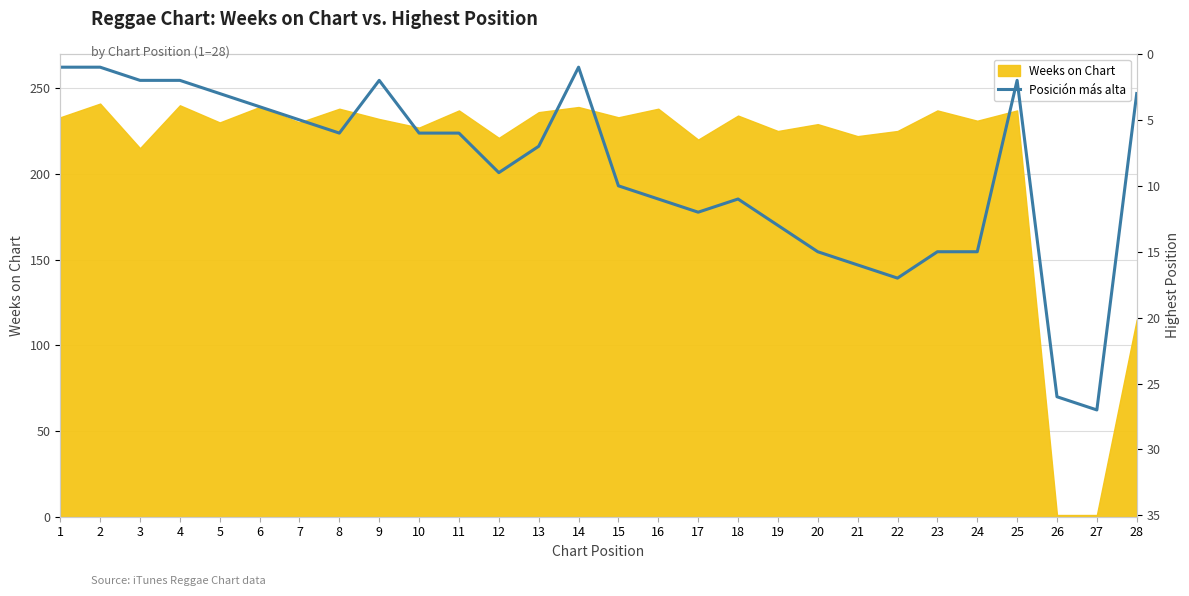

What is the sum of all values?

248